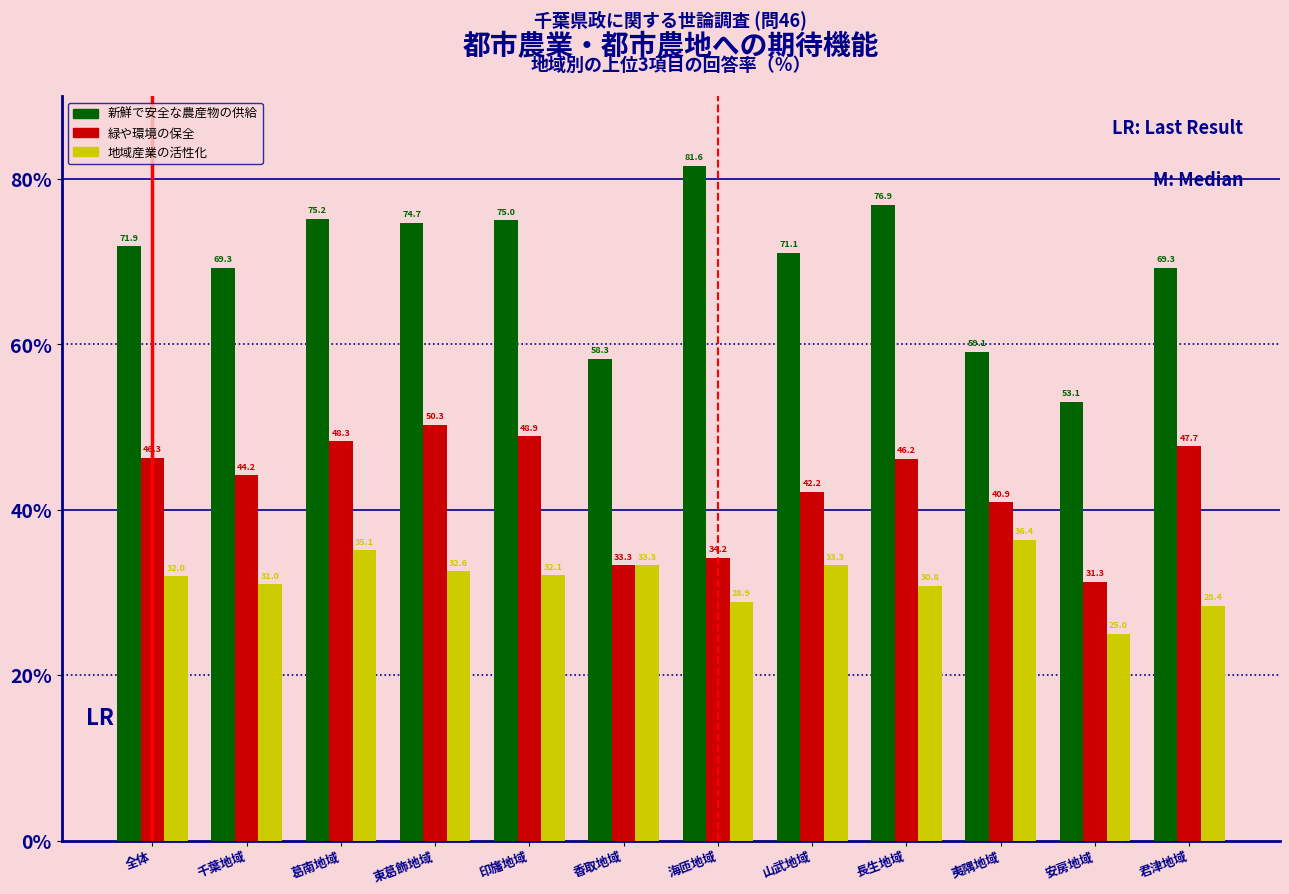

Reading left to right, extract all data points from this chart.

新鮮で安全な農産物の供給: 71.9	69.3	75.2	74.7	75.0	58.3	81.6	71.1	76.9	59.1	53.1	69.3
緑や環境の保全: 46.3	44.2	48.3	50.3	48.9	33.3	34.2	42.2	46.2	40.9	31.3	47.7
地域産業の活性化: 32.0	31.0	35.1	32.6	32.1	33.3	28.9	33.3	30.8	36.4	25.0	28.4